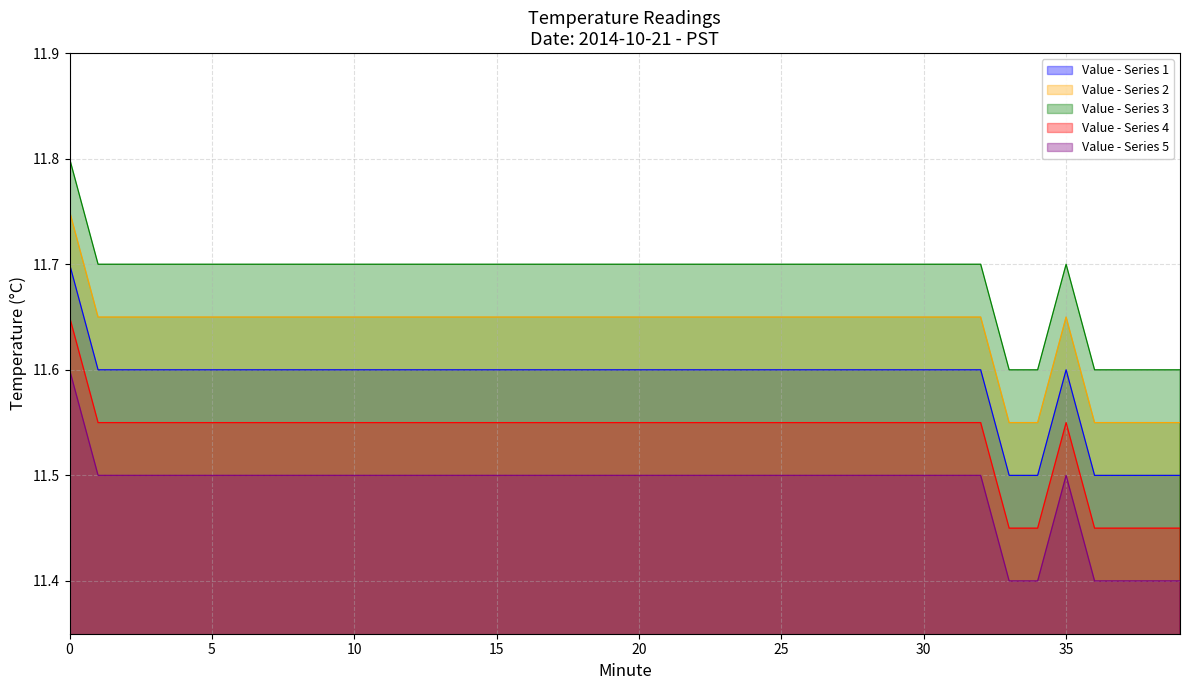

Is it true that Shifted +0.05 equals 4.1 at 9?

False